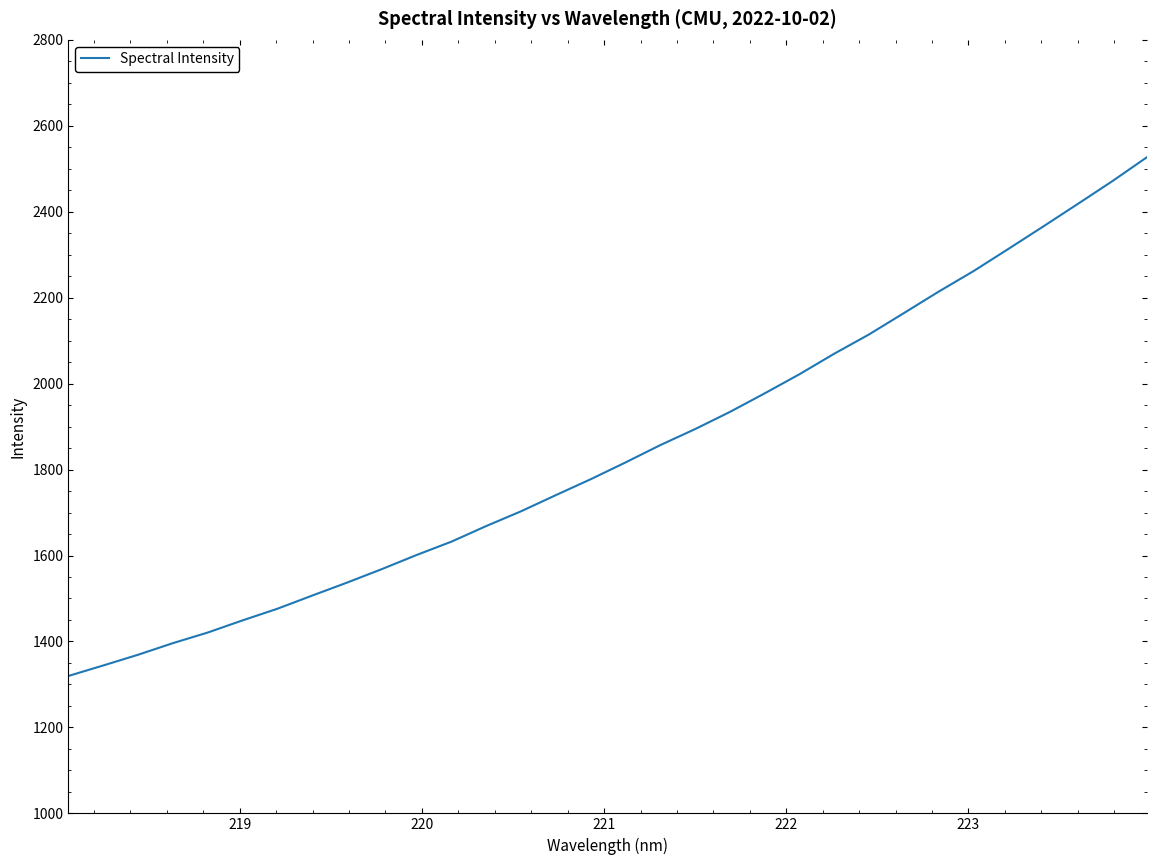

What is the smallest value displayed?

1319.7